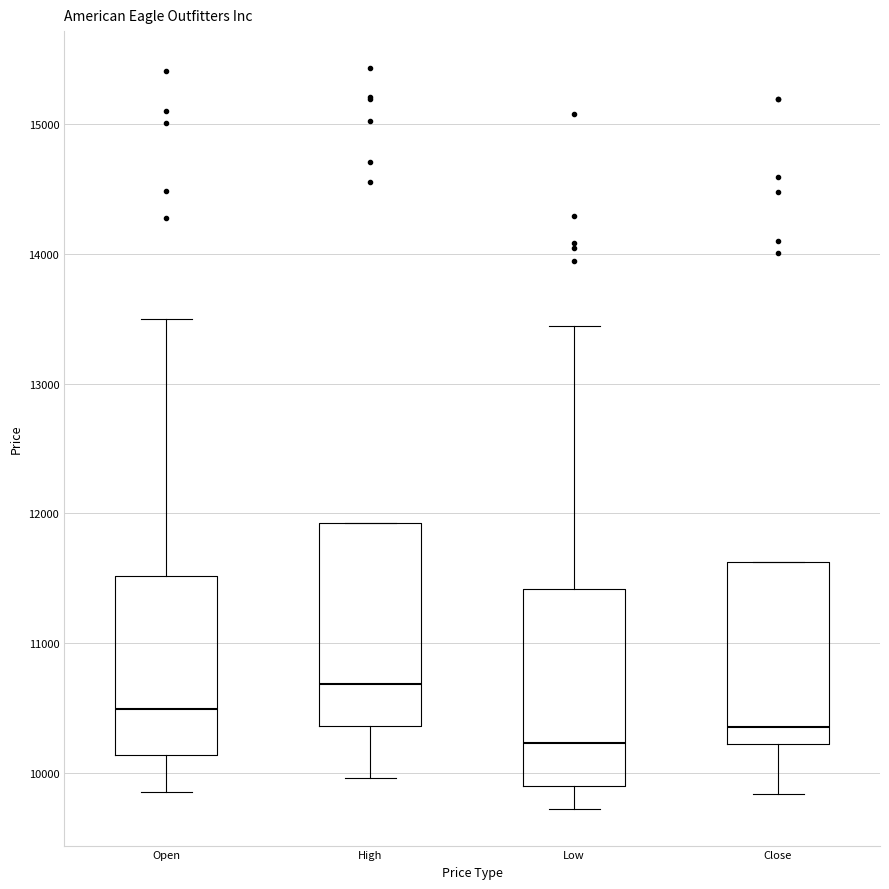

Which box's median line is the lowest?

Low